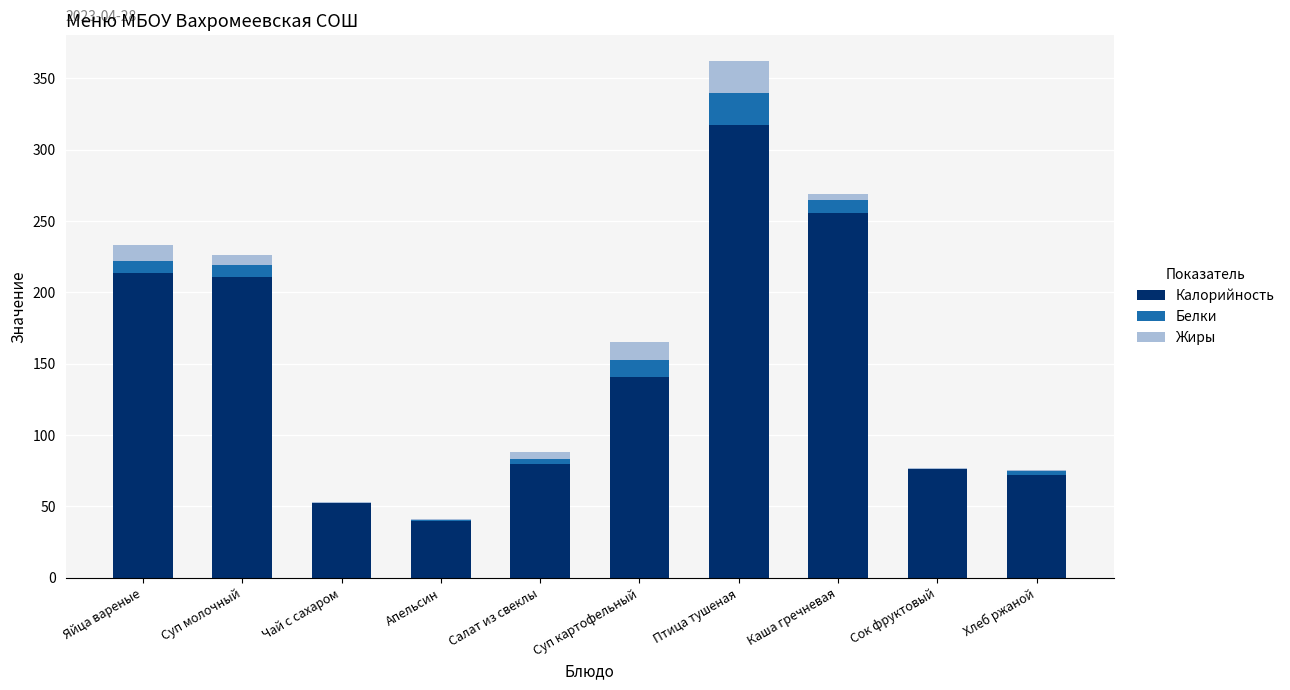

At which category is the sum across all series the highest?

Птица тушеная